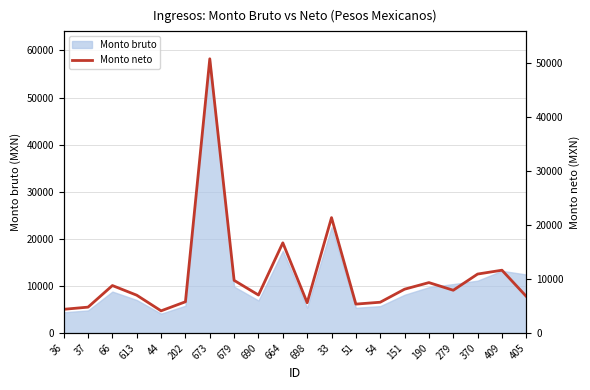

Reading left to right, list all the values displayed in this chart.

4387.8	4789.7	8789.6	7000.0	4103.5	5782.3	50799.5	9746.0	7033.2	16703.0	5602.7	21373.4	5350.6	5698.6	8111.3	9336.5	7918.1	10917.9	11630.8	6777.3